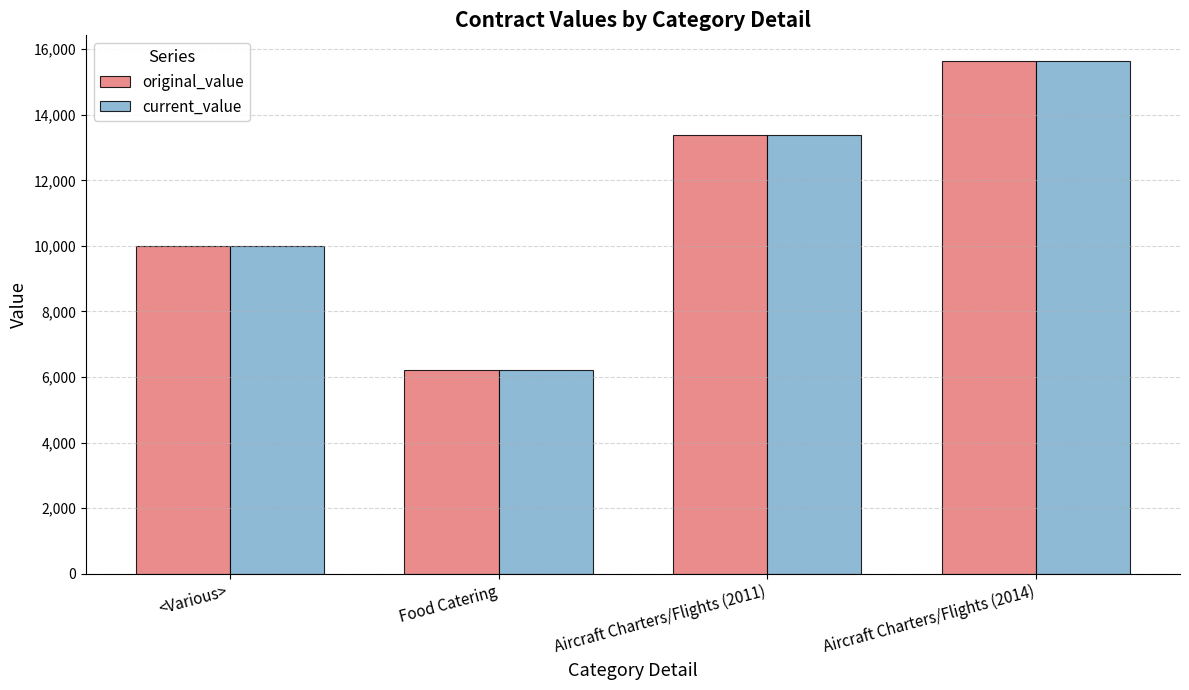

What is the difference between the second highest and minimum values in the original_value series?

7183.6